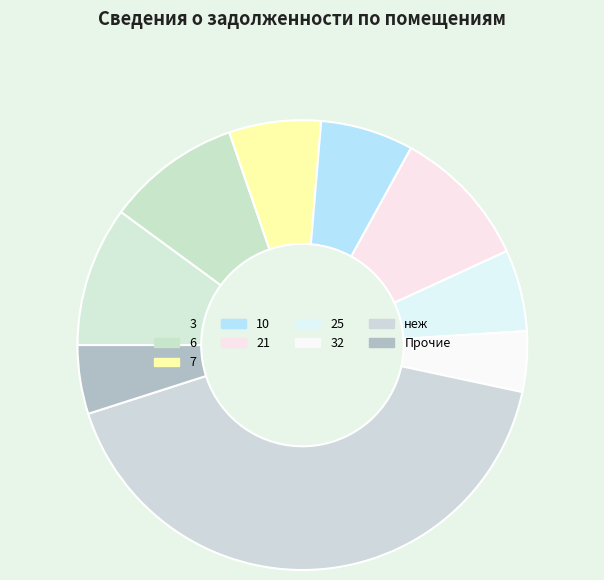

To the nearest percent, what is the difference between the 25 and неж slice percentages?

36%